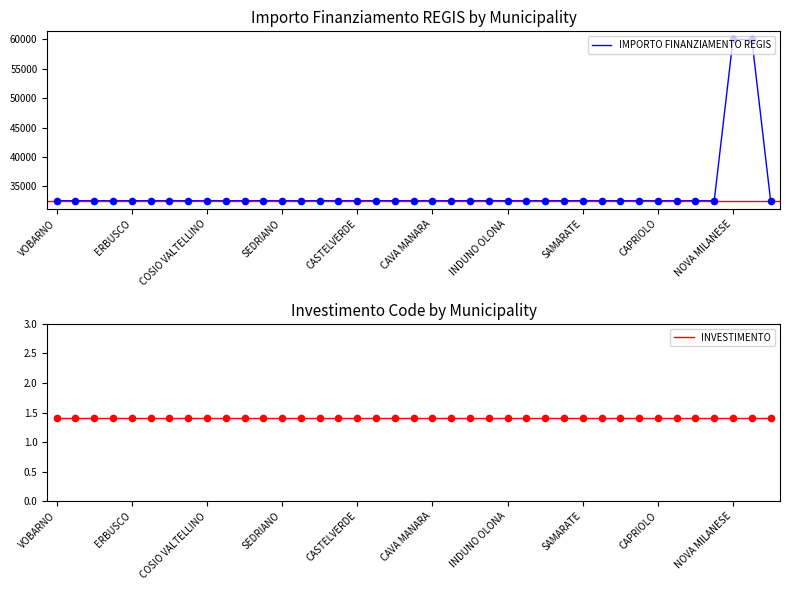

Which series reaches the minimum Y coordinate?

INVESTIMENTO